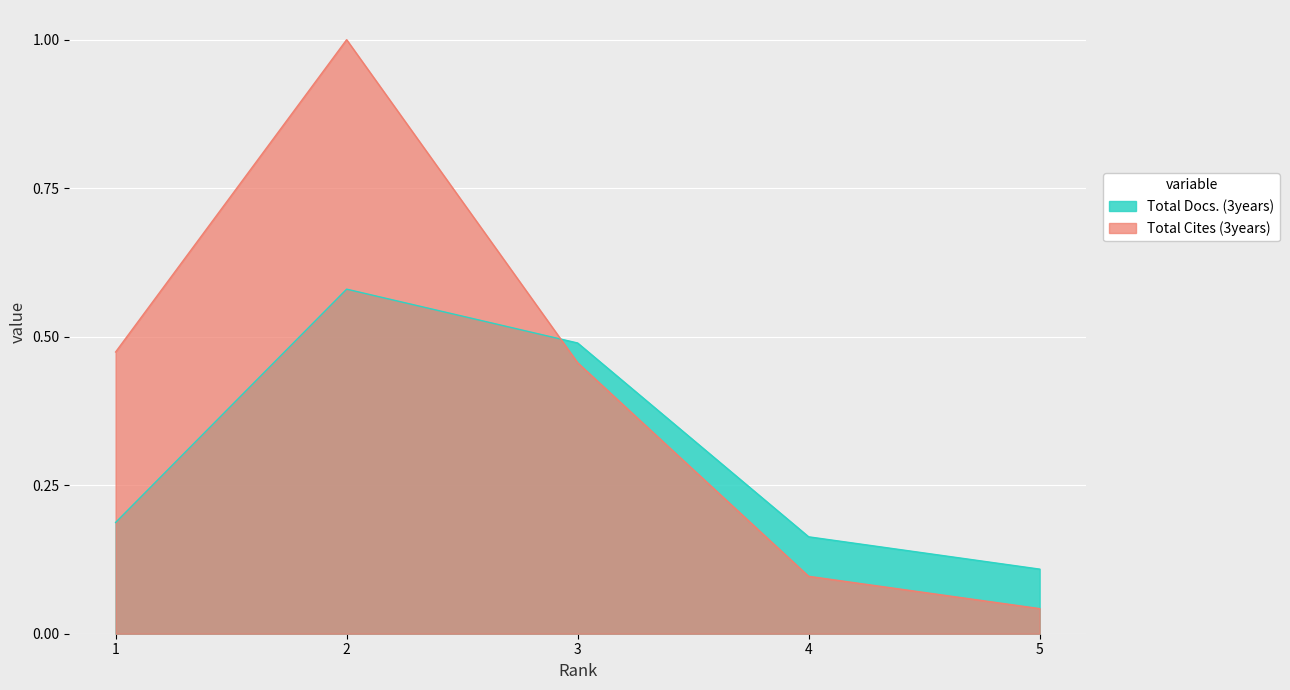

Where is Total Cites (3years) nearest to the value 0?

5